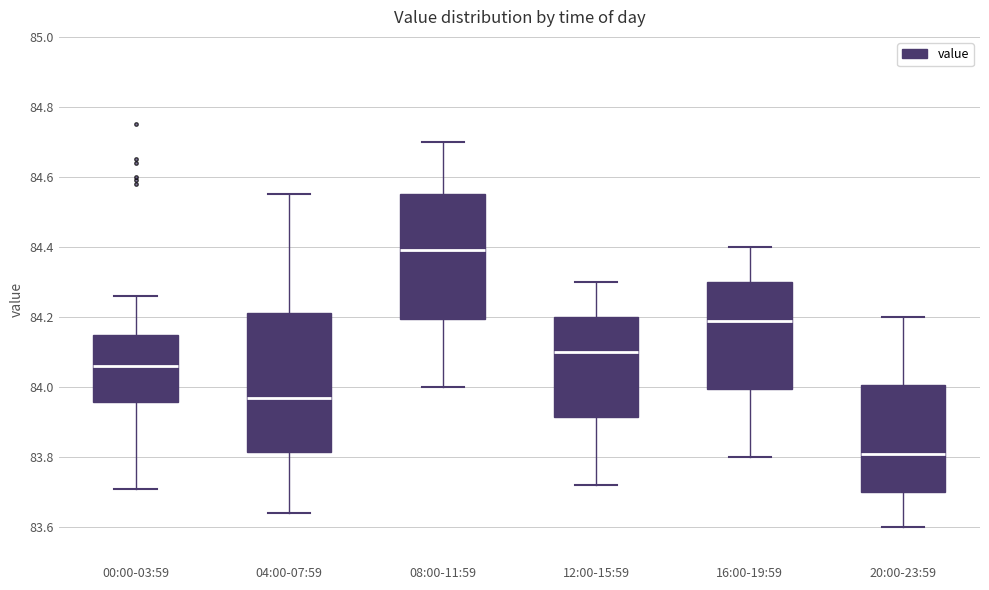

Where does the lower whisker of the box for 16:00-19:59 end on the y-axis? The values are not printed on the chart, so give them approximately, as read against the axis.

83.80